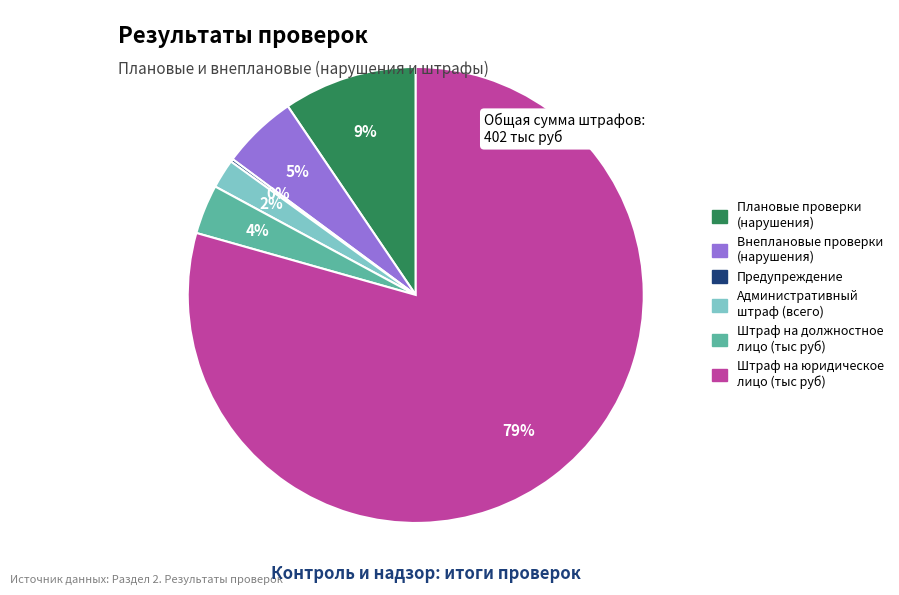

Is there a majority slice in this chart?

Yes